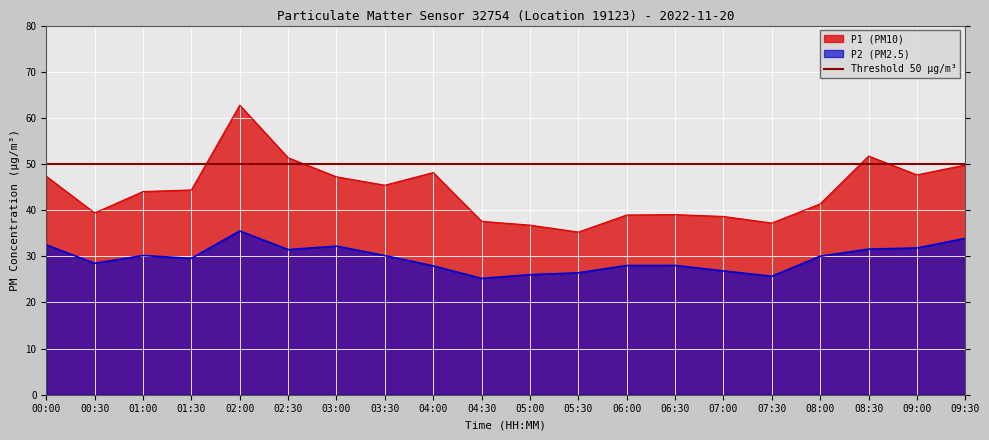

True or false: P2 and P1 cross at least once.

False